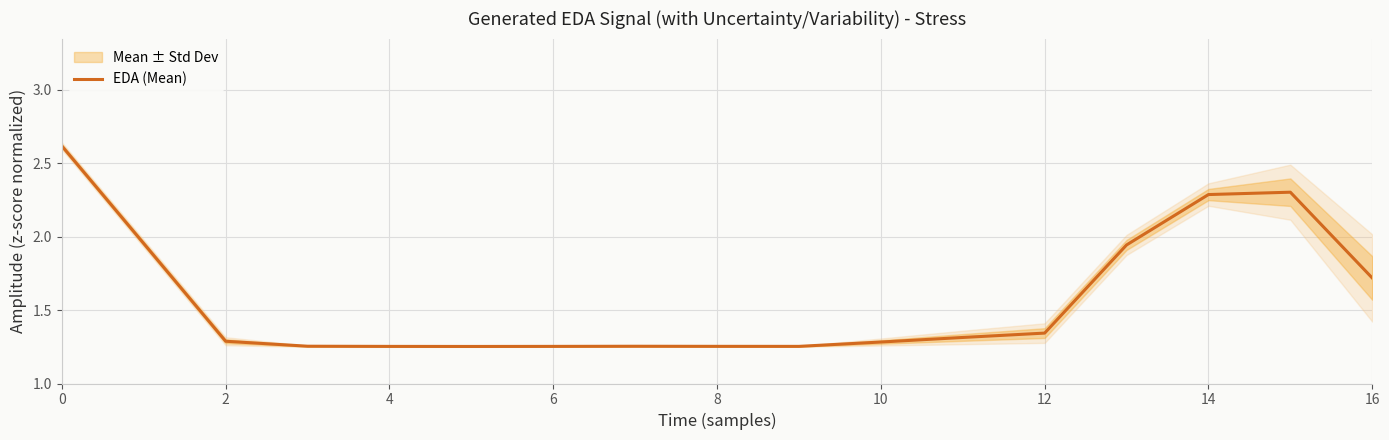

What is the value of the 3rd point from the left?

1.3